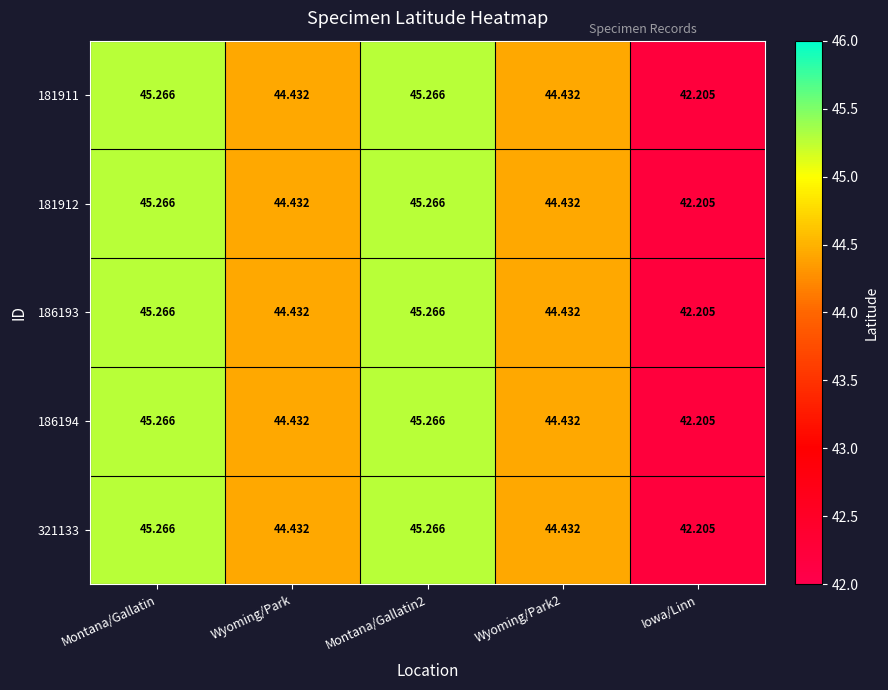

Is the value of 181911 at Iowa/Linn greater than the value of 186193 at Montana/Gallatin?

No